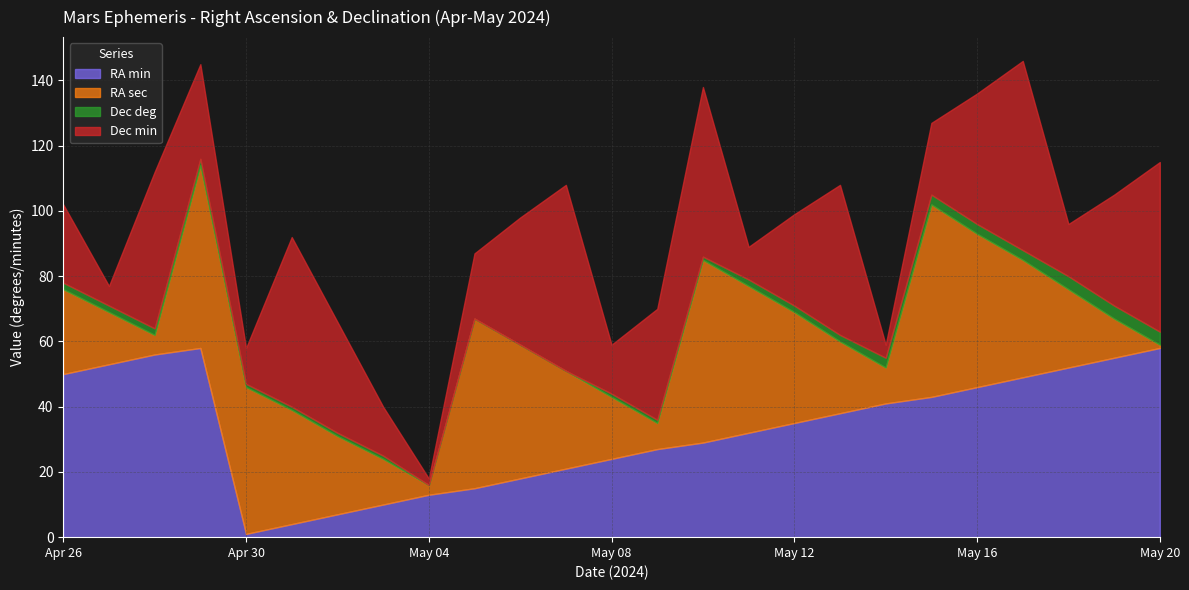

Rank the series at May 10 from highest to lowest value.

RA sec, Dec min, RA min, Dec deg